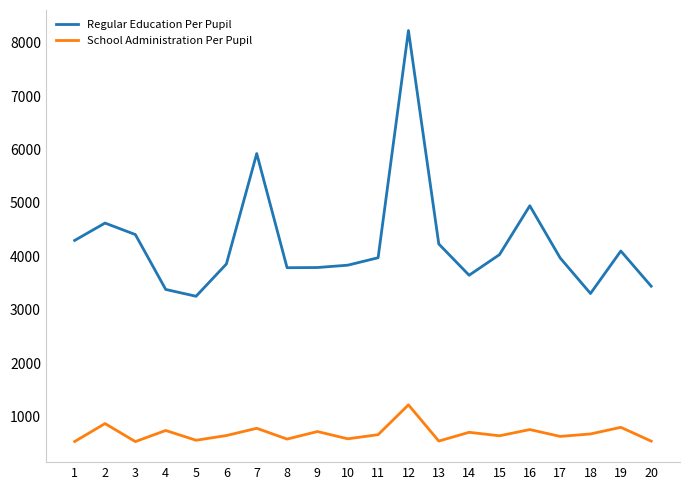

True or false: School Administration Per Pupil and Regular Education Per Pupil cross at least once.

False